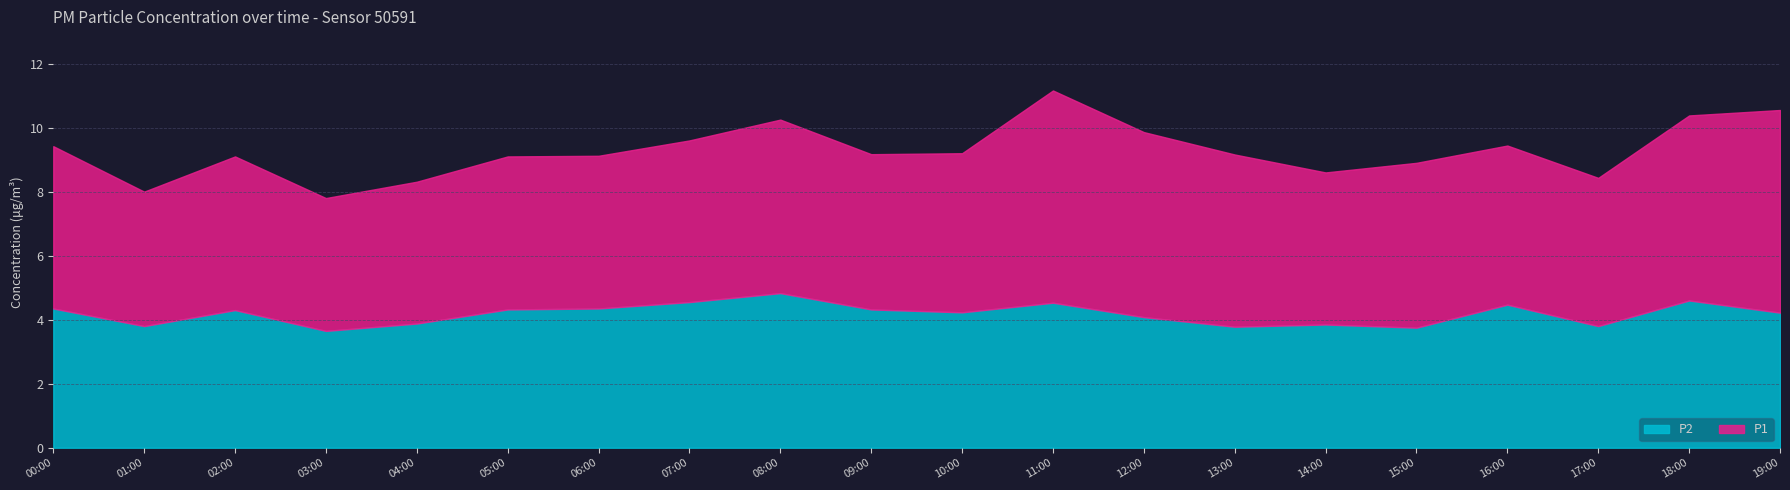

Reading right to left, what are all the values shown in this chart?

P1: 19:00=6.3	18:00=5.8	17:00=4.6	16:00=5.0	15:00=5.2	14:00=4.8	13:00=5.4	12:00=5.8	11:00=6.6	10:00=5.0	09:00=4.8	08:00=5.4	07:00=5.0	06:00=4.8	05:00=4.8	04:00=4.4	03:00=4.2	02:00=4.8	01:00=4.2	00:00=5.1
P2: 19:00=4.2	18:00=4.6	17:00=3.8	16:00=4.5	15:00=3.8	14:00=3.9	13:00=3.8	12:00=4.1	11:00=4.5	10:00=4.2	09:00=4.3	08:00=4.8	07:00=4.5	06:00=4.3	05:00=4.3	04:00=3.9	03:00=3.6	02:00=4.3	01:00=3.8	00:00=4.3